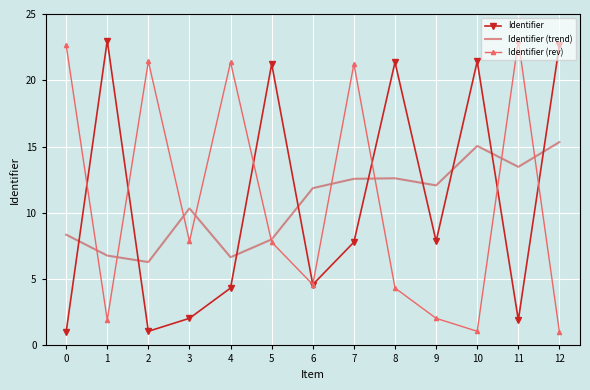

The Identifier series shows 9.8 at 5. True or false?

False